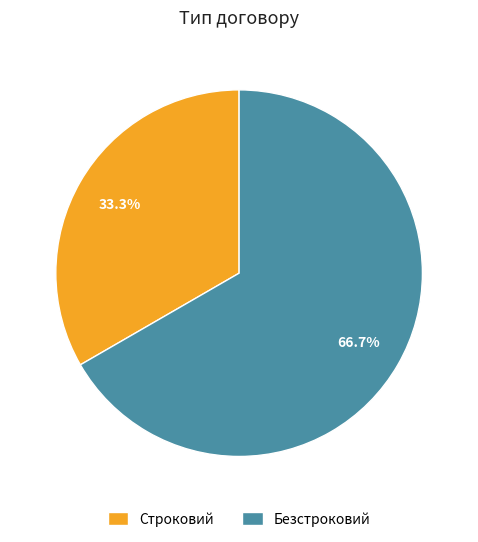

Which has a higher value, Строковий or Безстроковий?

Безстроковий